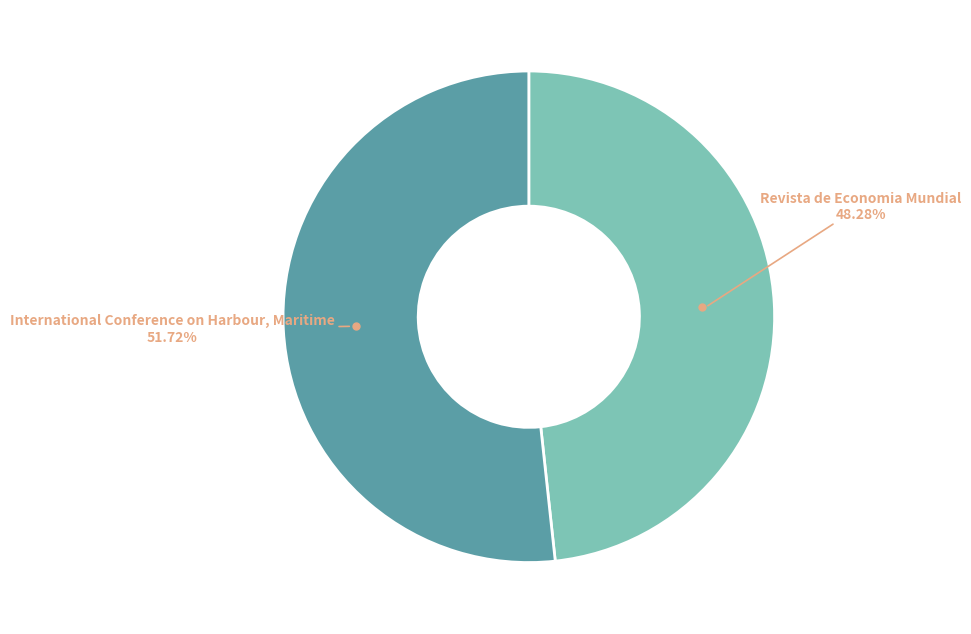

Is there any slice that represents more than half of the pie?

Yes